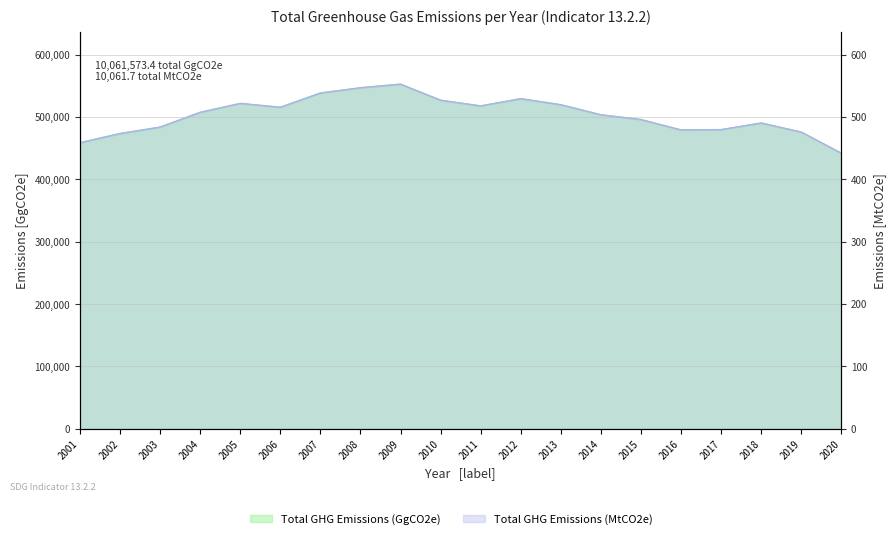

True or false: Total GHG Emissions (MtCO2e) and Total GHG Emissions (GgCO2e) intersect in this chart.

False